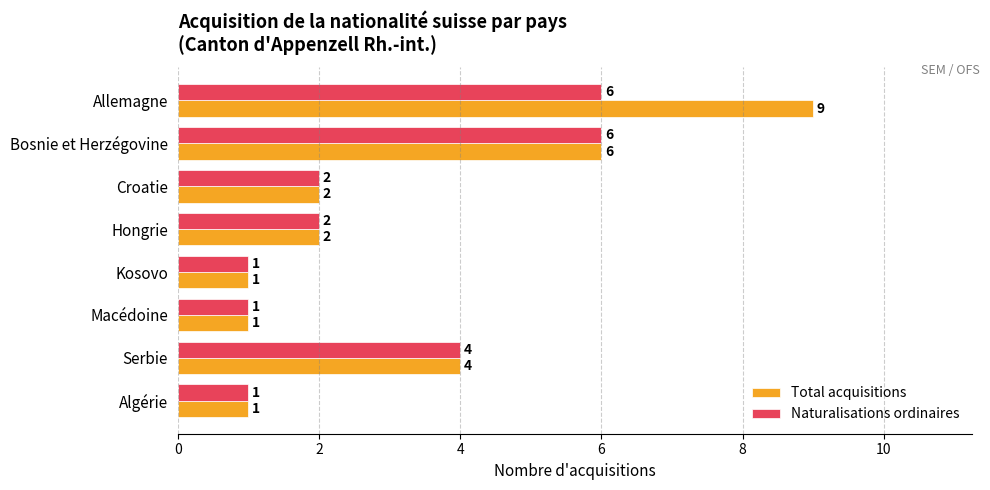

The Naturalisations ordinaires series shows 10 at Allemagne. True or false?

False